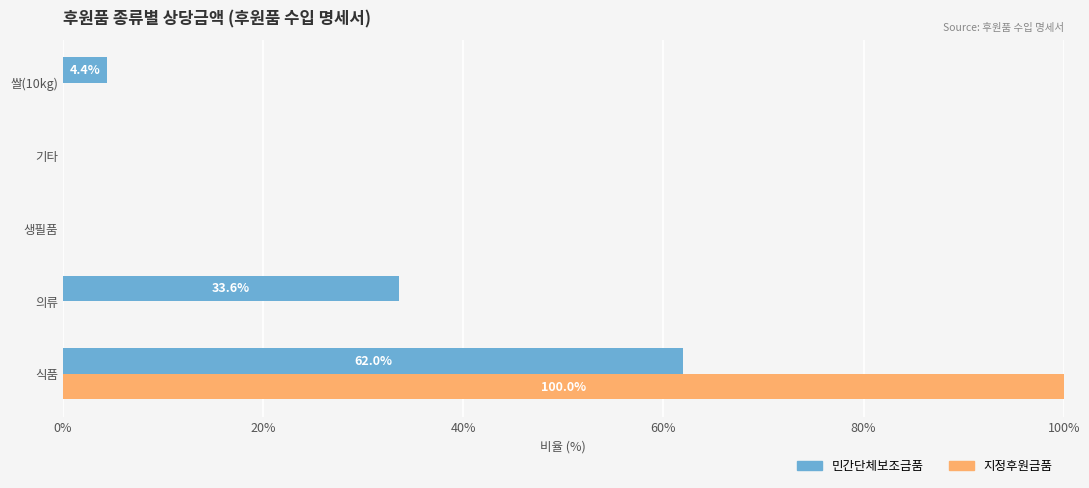

Is it true that 민간단체보조금품 equals 33.6 at 의류?

True